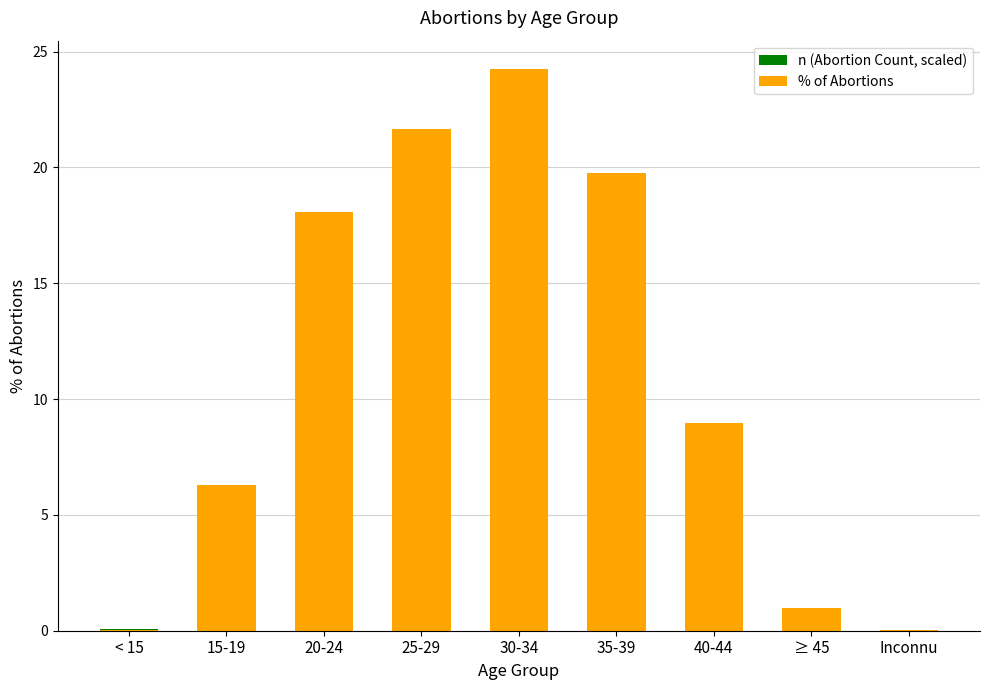

What value does the % of Abortions series have at 20-24?

18.1